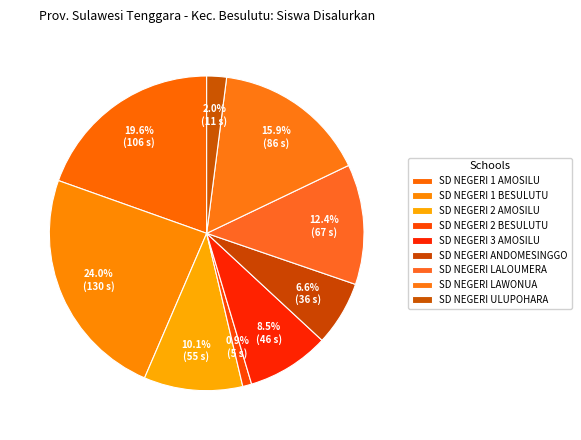

What is the change in value from SD NEGERI 1 AMOSILU to SD NEGERI ULUPOHARA?

-95